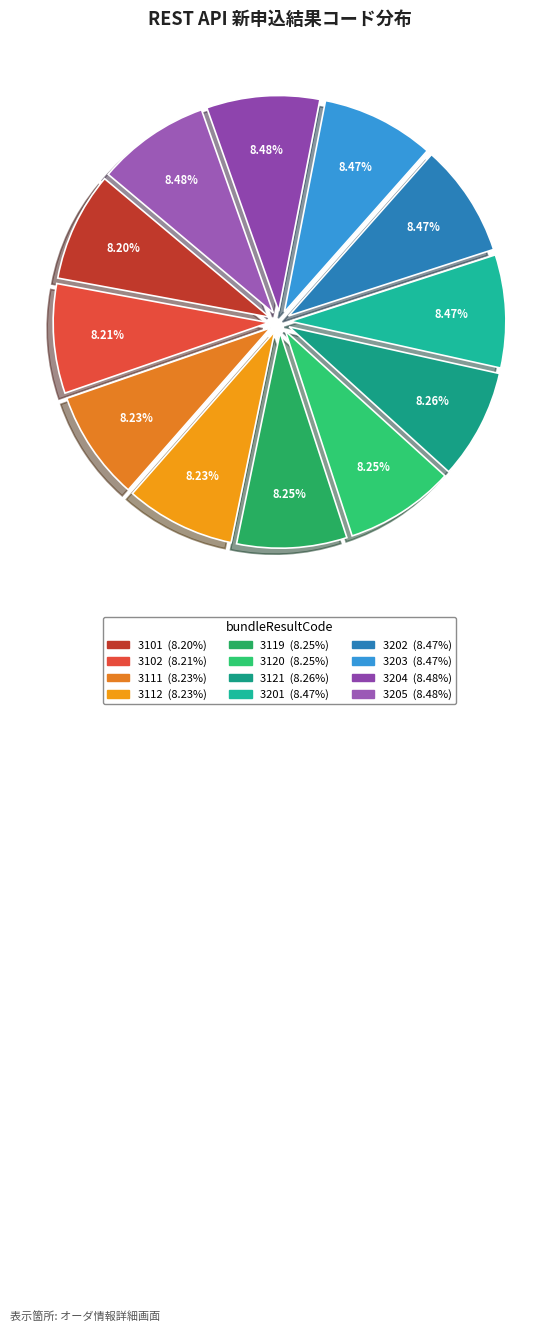

Which has a higher value, 3112 or 3203?

3203